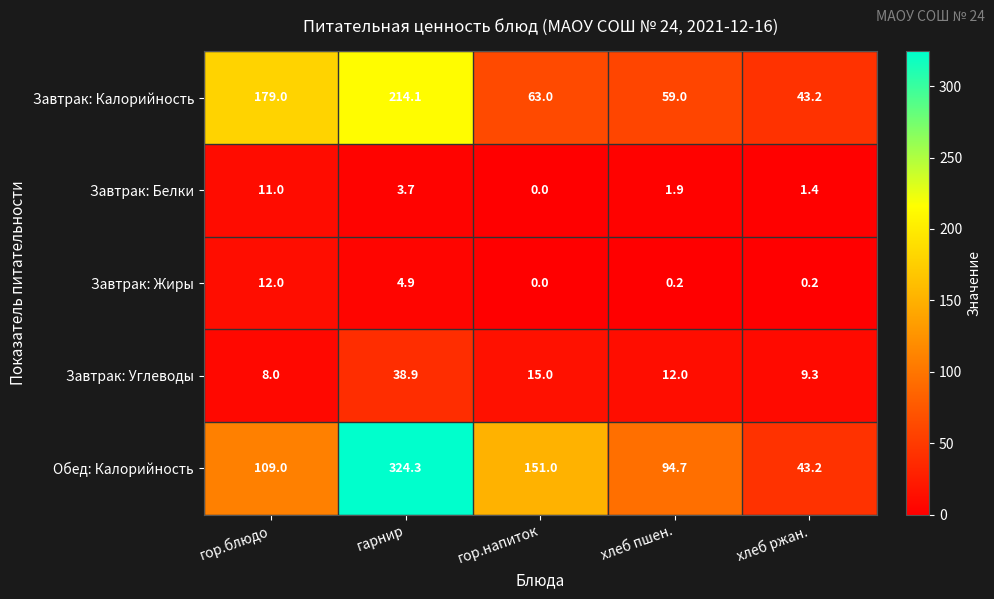

At which category is the sum across all series the highest?

гарнир